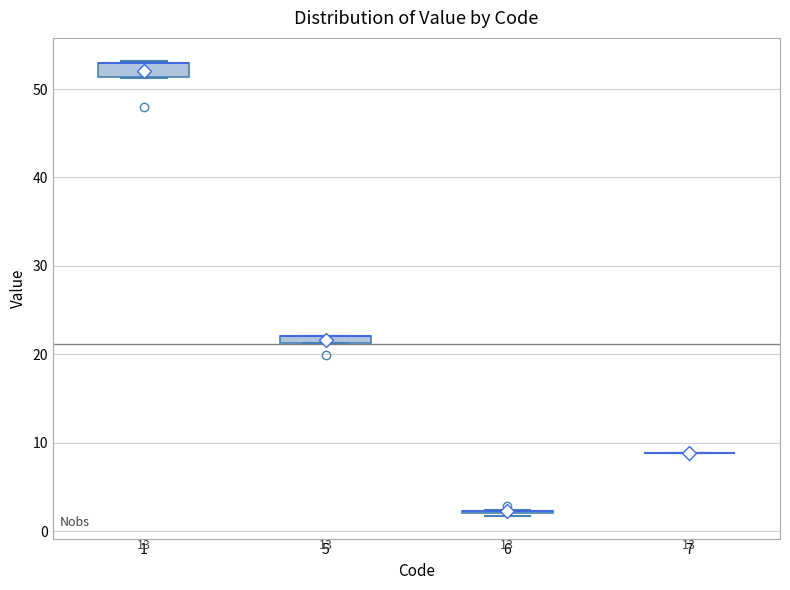

Where is the upper edge of the box at x = 5 on the y-axis? The values are not printed on the chart, so give them approximately, as read against the axis.

22